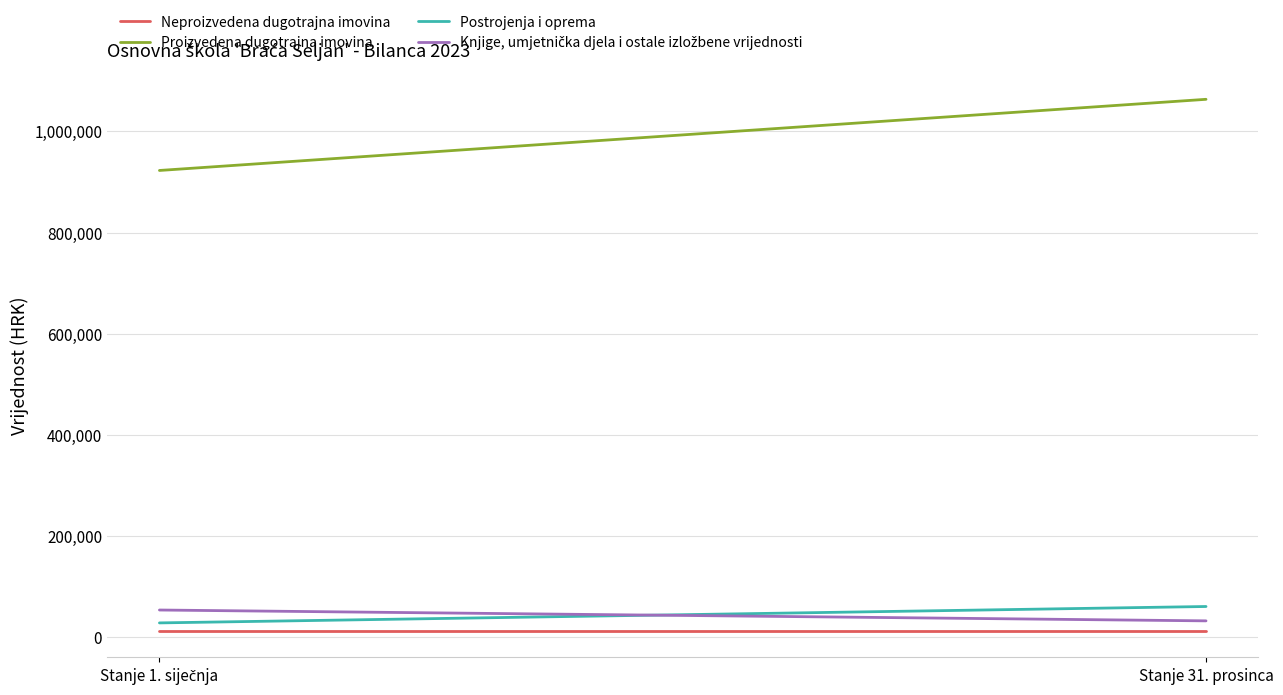

Is it true that Knjige, umjetnička djela i ostale izložbene vrijednosti equals 34215.1 at Stanje 1. siječnja?

False